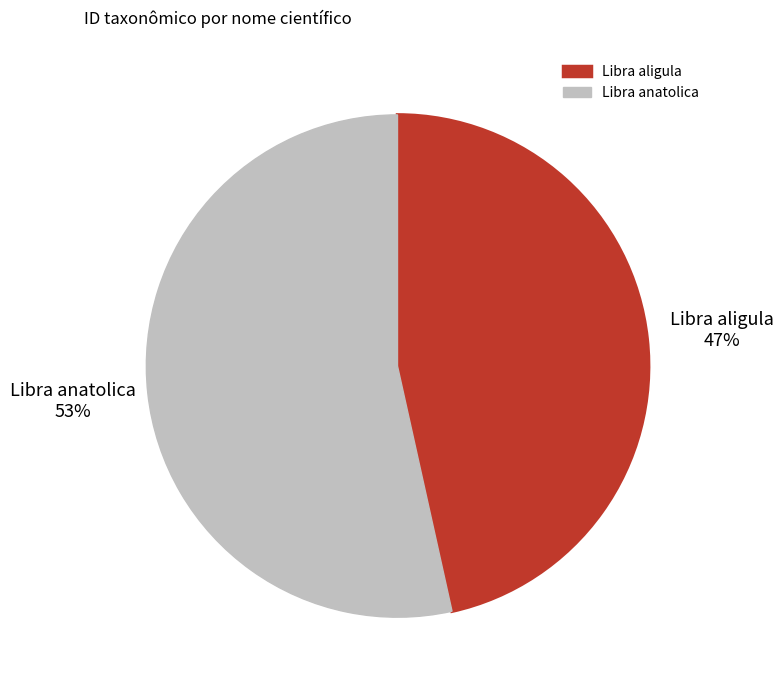

To the nearest percent, what portion does Libra aligula represent?

47%